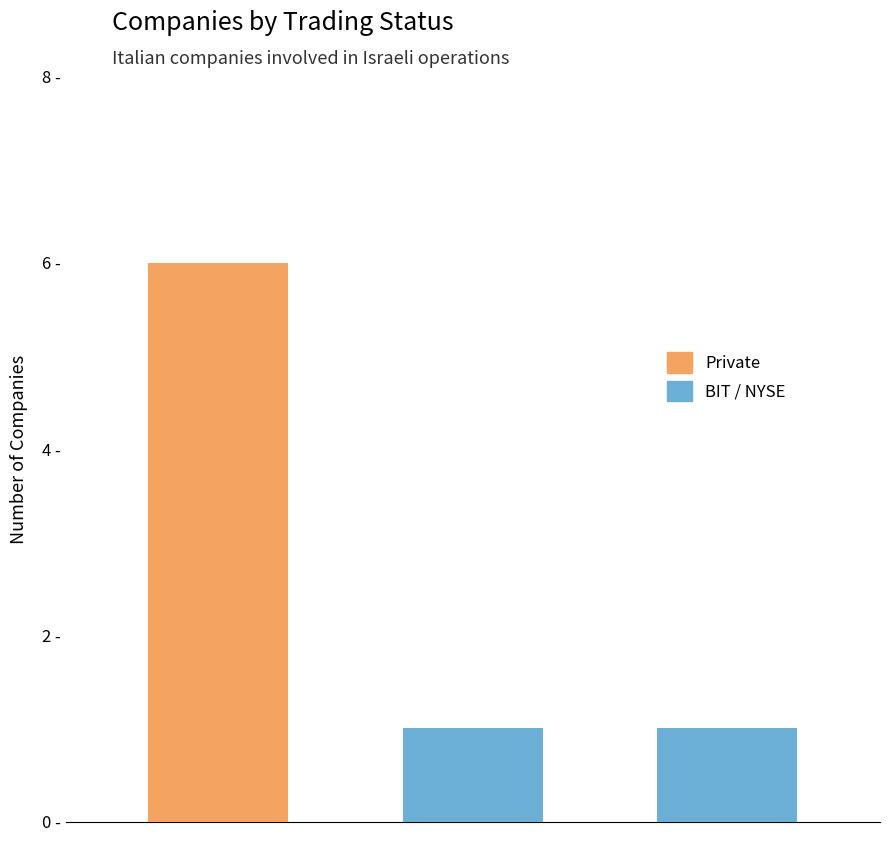

What is the maximum value shown in the chart?

6